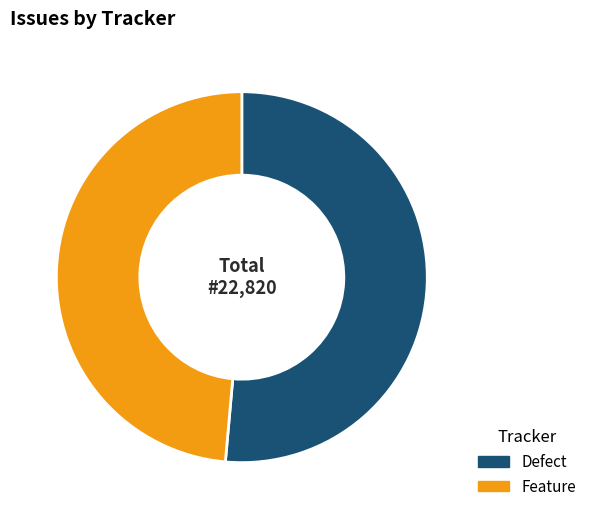

Is it true that Feature is 37% of the pie?

False